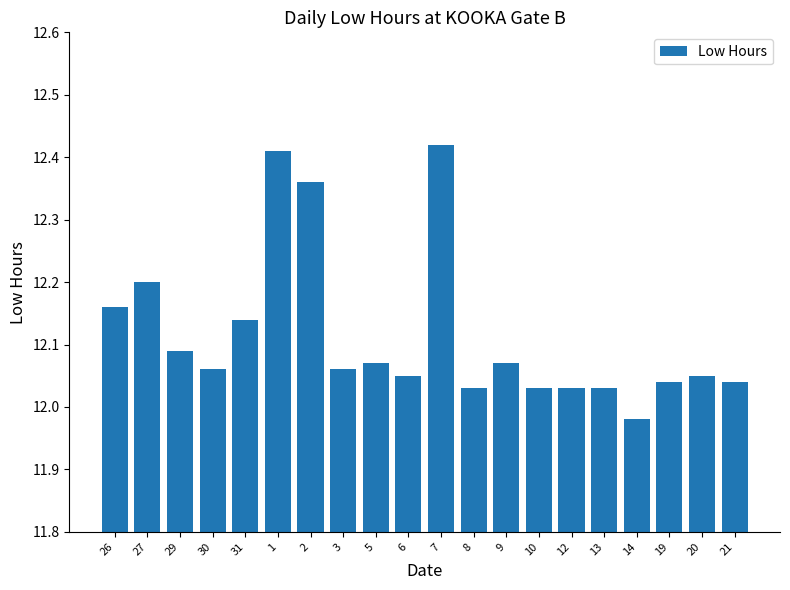

What is the label of the 6th bar from the right?

12